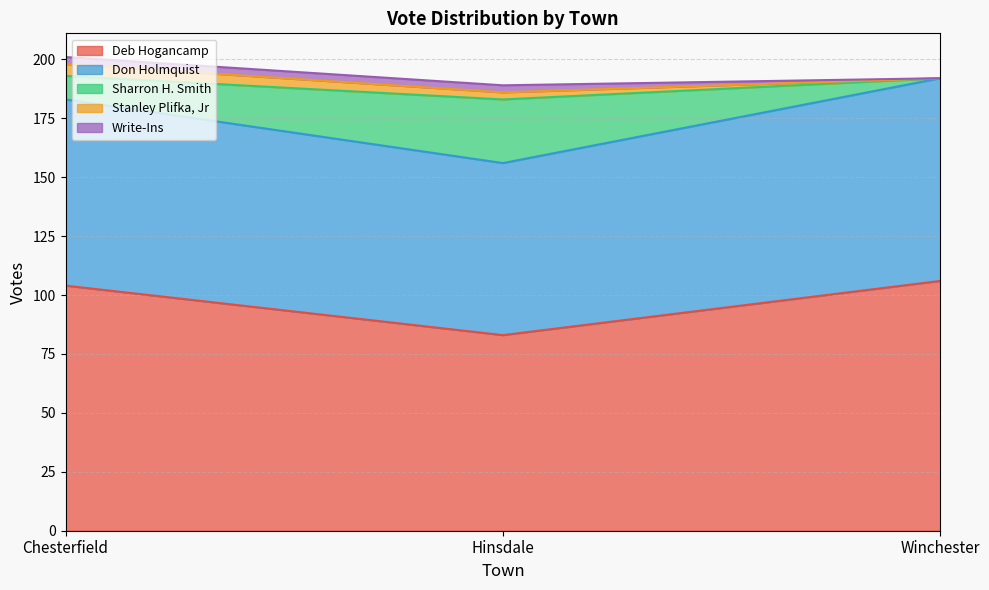

What is the value of the Sharron H. Smith point at the 1st from the left?

10